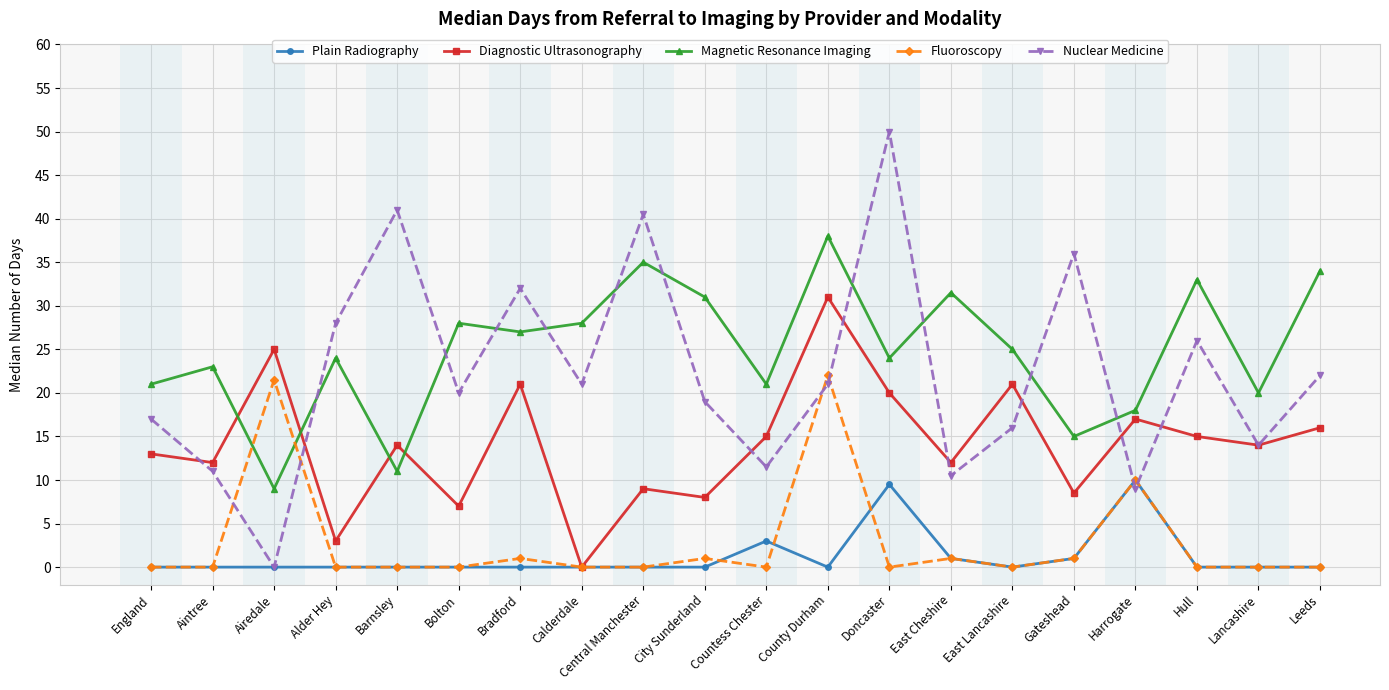

Which label corresponds to the largest value in the chart?

Doncaster